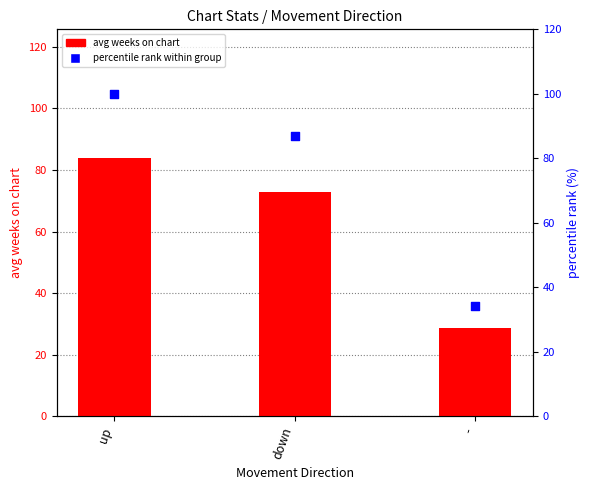

Which series contains the highest Y value?

percentile rank within group